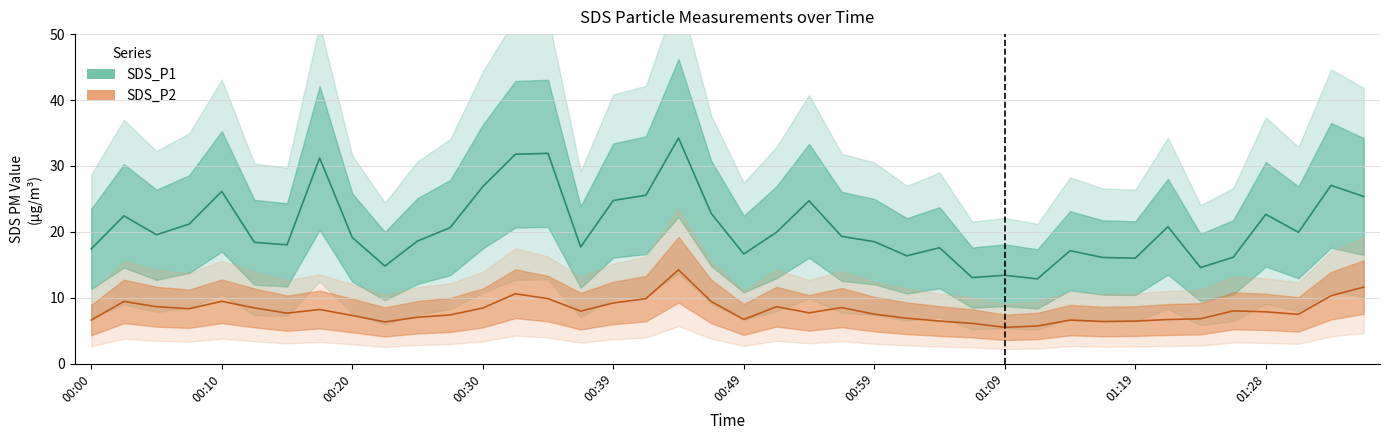

What is the difference between the SDS_P1 values at 01:06 and 00:17?

18.1